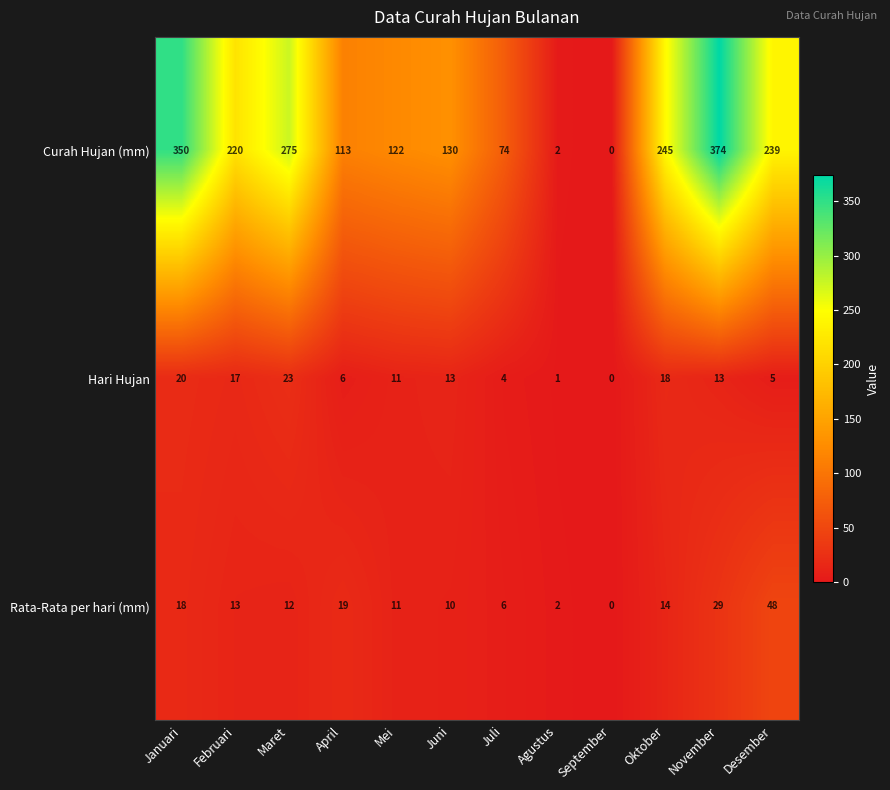

True or false: Curah Hujan (mm) has a value of 41 at Juni.

False